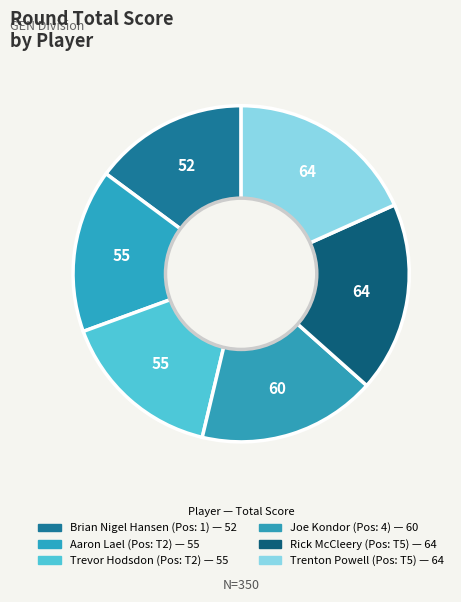

How many slices are in this pie chart?

6